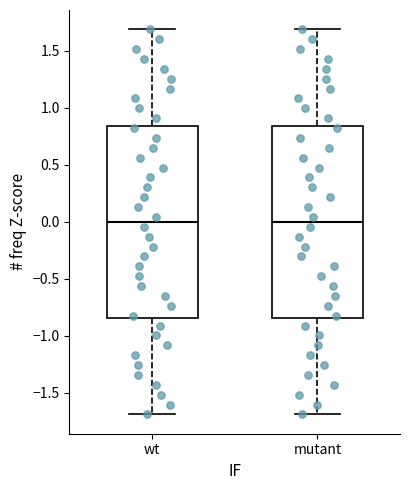

Reading left to right, transcribe this box plot: for each box, give where its median line is, the range the box spans, and where its two whiskers end, as read against the y-axis. The values are not printed on the chart, so give them approximately, as read against the axis.

wt: median 0.00, box -0.85 to 0.85, whiskers -1.70 to 1.70
mutant: median 0.00, box -0.85 to 0.85, whiskers -1.70 to 1.70